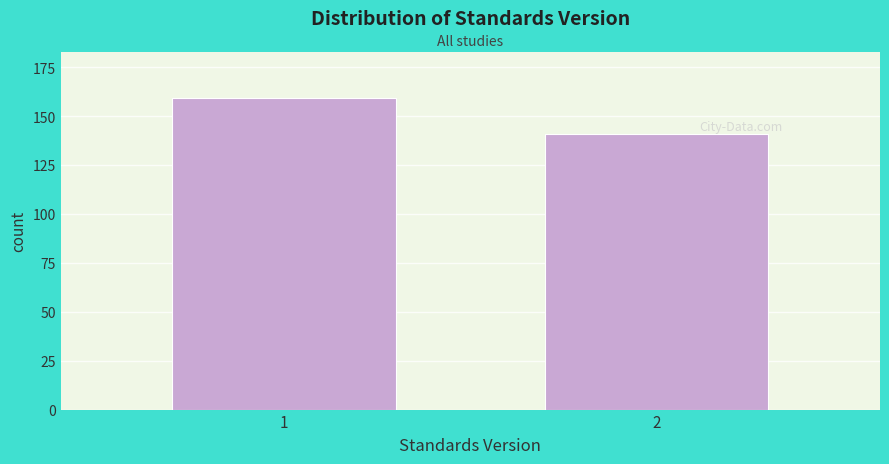

Reading left to right, extract all data points from this chart.

159	141